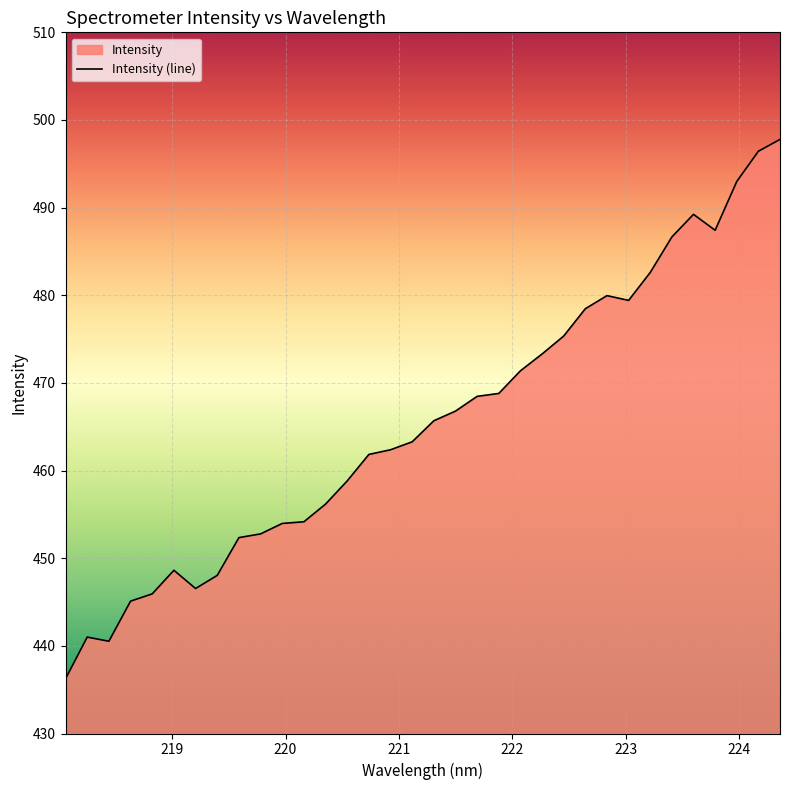

What is the minimum value shown in the chart?

436.2